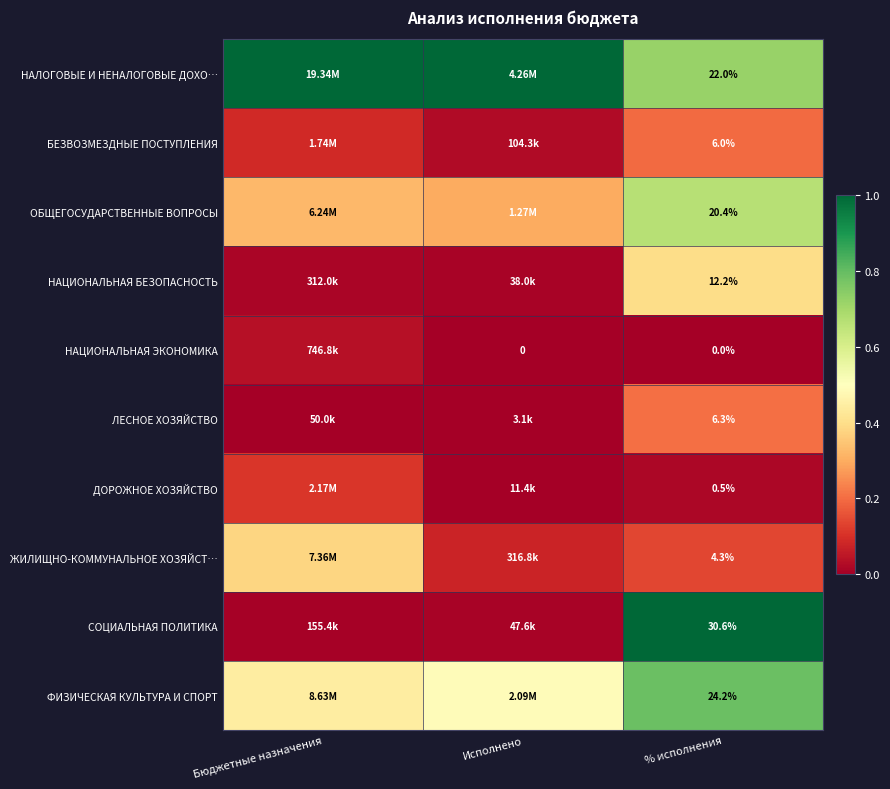

Which category has the highest value in the ДОРОЖНОЕ ХОЗЯЙСТВО series?

Бюджетные назначения